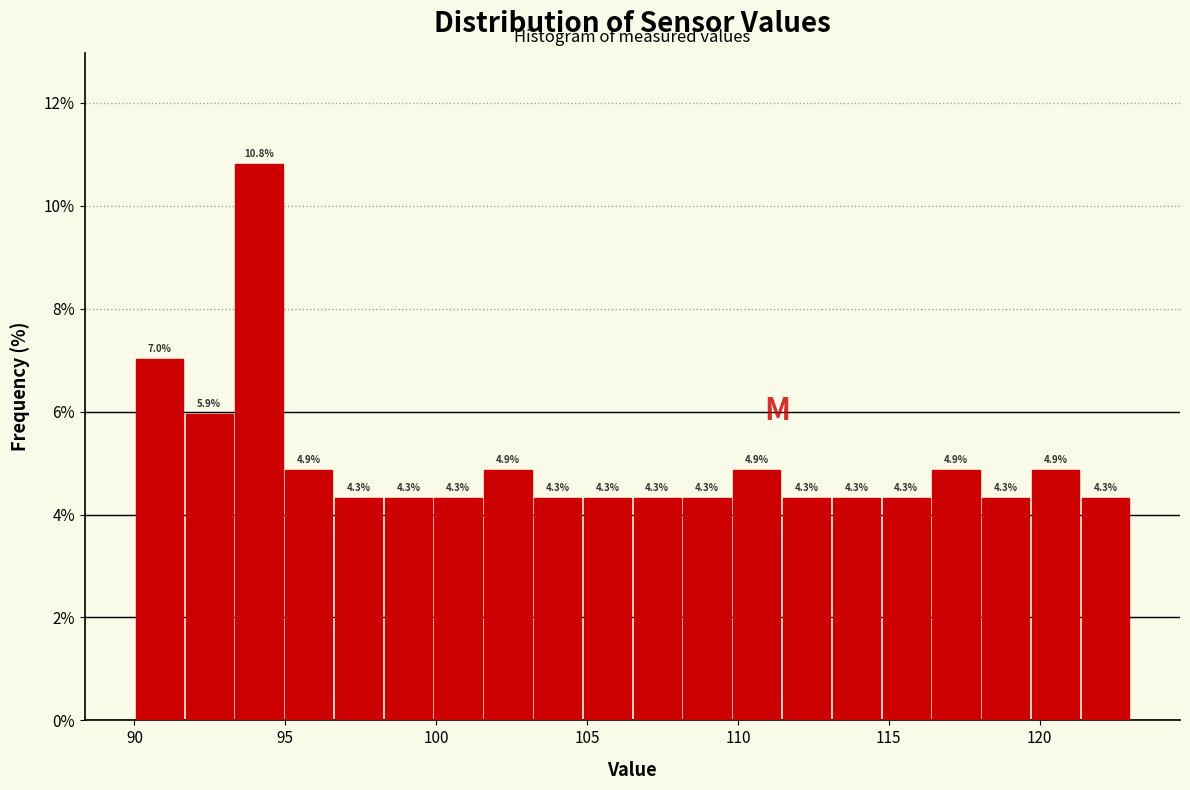

Around what value on the x-axis is the tallest bar? Give the approximate position of its centre, as read against the axis.

94.0